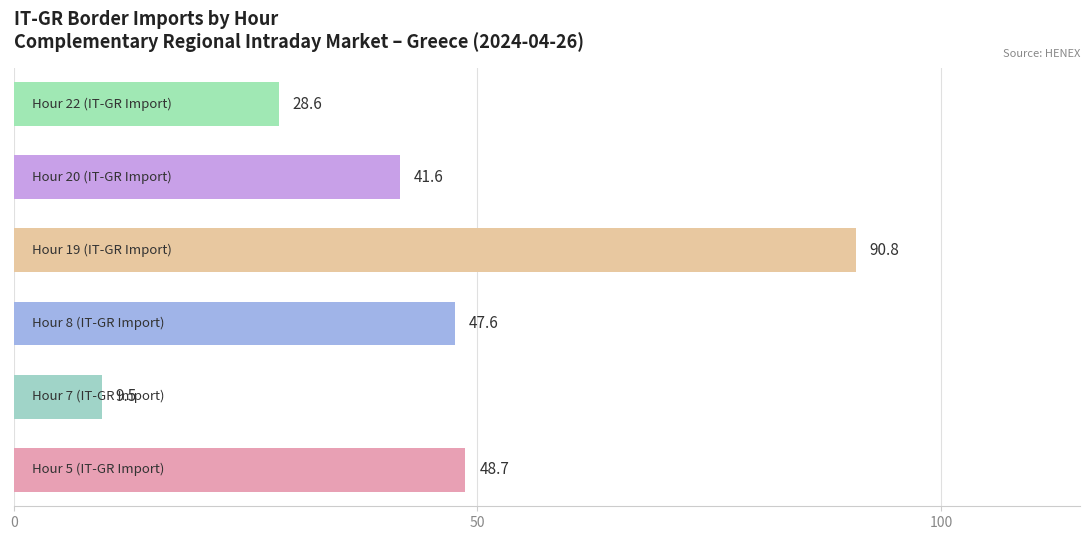

How many series are shown in this chart?

1